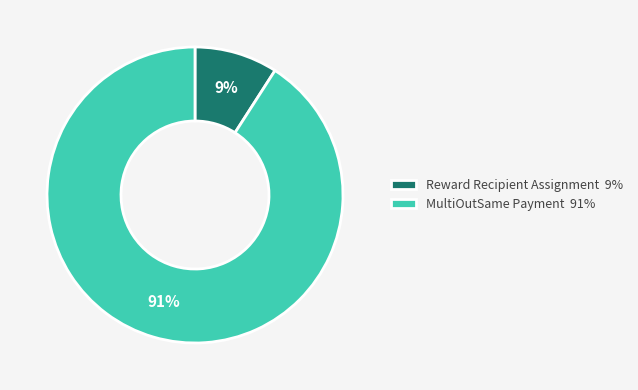

How many slices are in this pie chart?

2